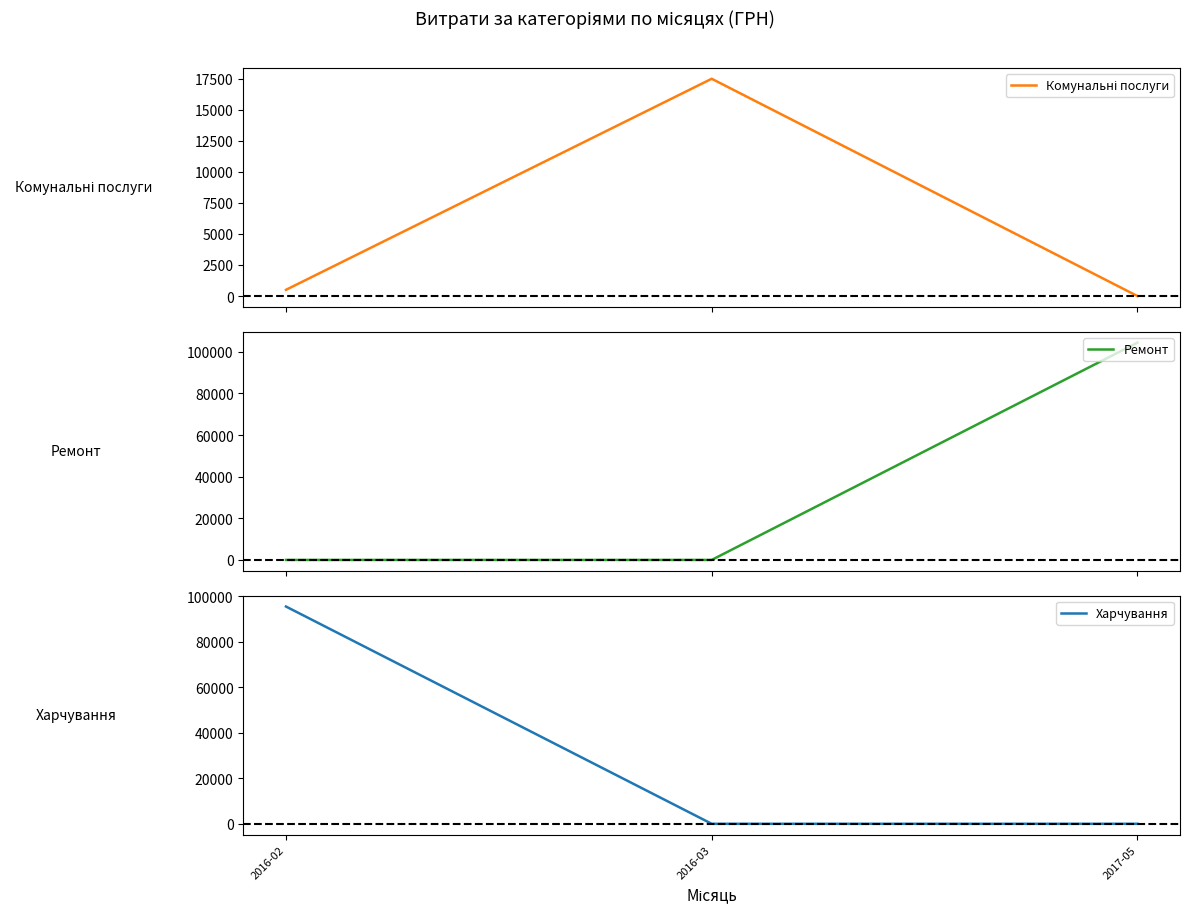

Where does the Комунальні послуги series first go above 500?

2016-02